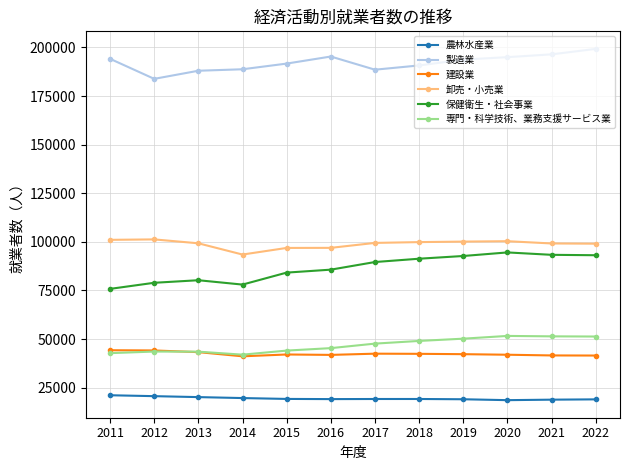

What is the sum of all 農林水産業 values?

233643